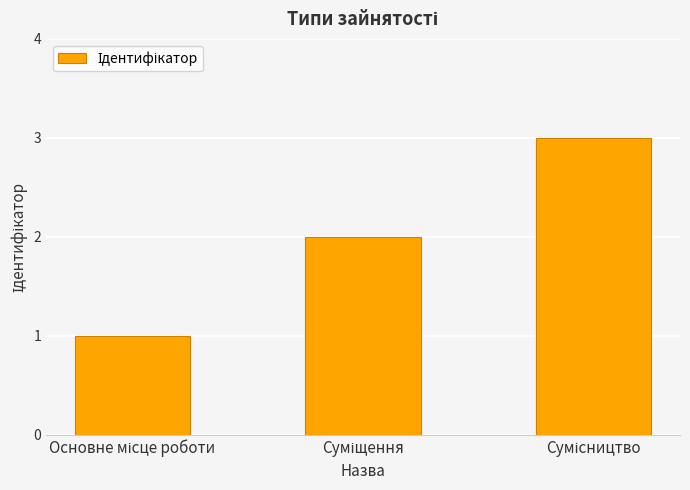

What is the sum of all values?

6